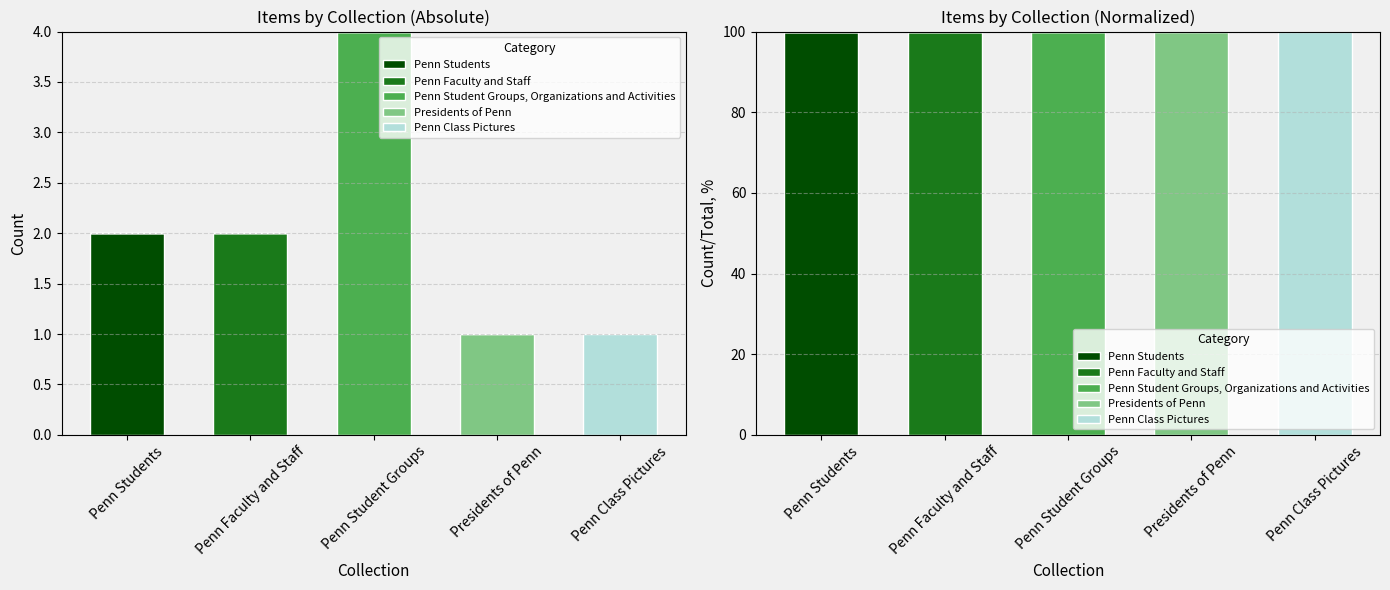

Count the number of data series in this chart.

5